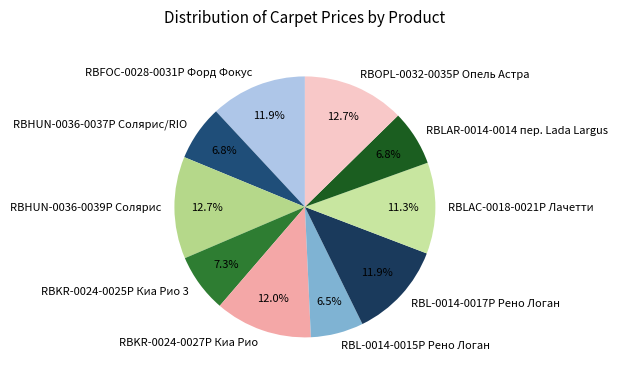

The RBFOC-0028-0031P Форд Фокус slice represents 18% of the pie. True or false?

False